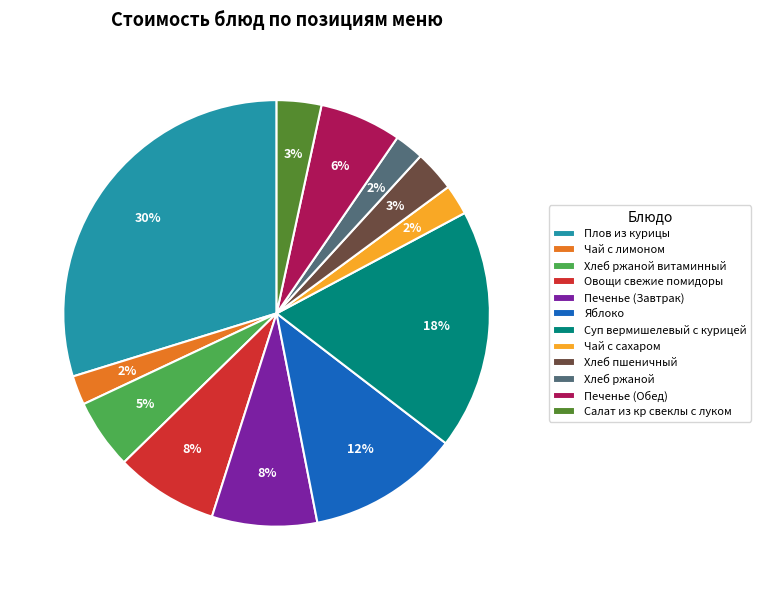

What is the largest slice in the pie chart?

Плов из курицы